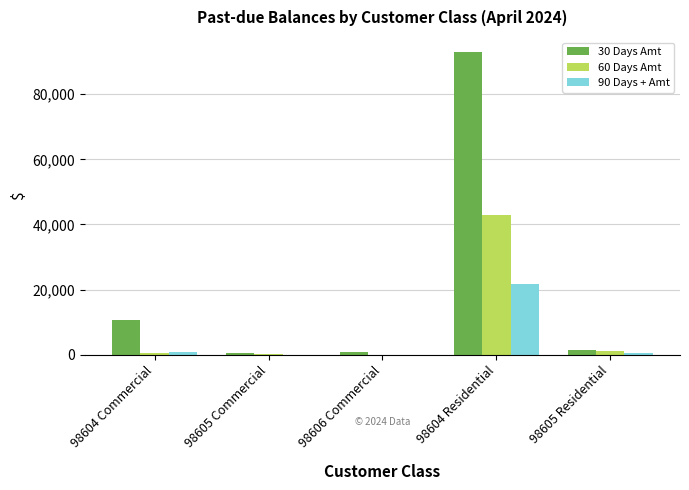

What is the highest value of the 60 Days Amt series?

42831.4